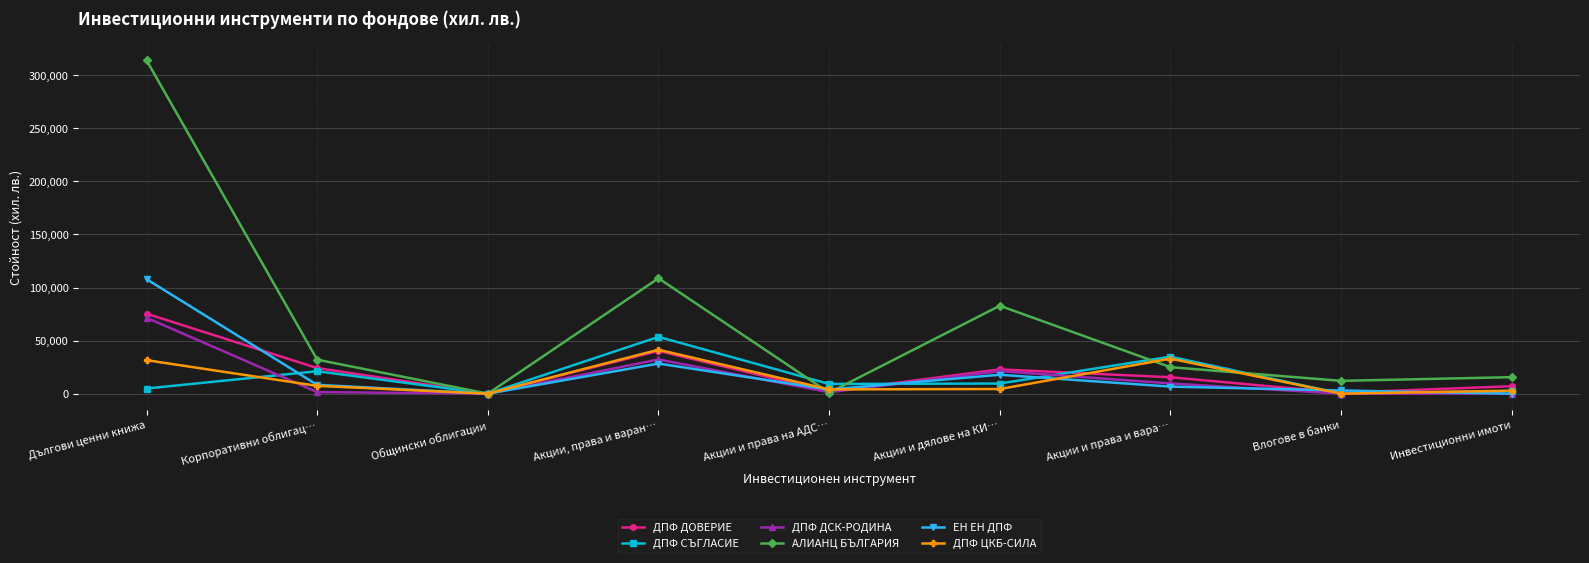

Which series has the largest range (max minus min)?

АЛИАНЦ БЪЛГАРИЯ